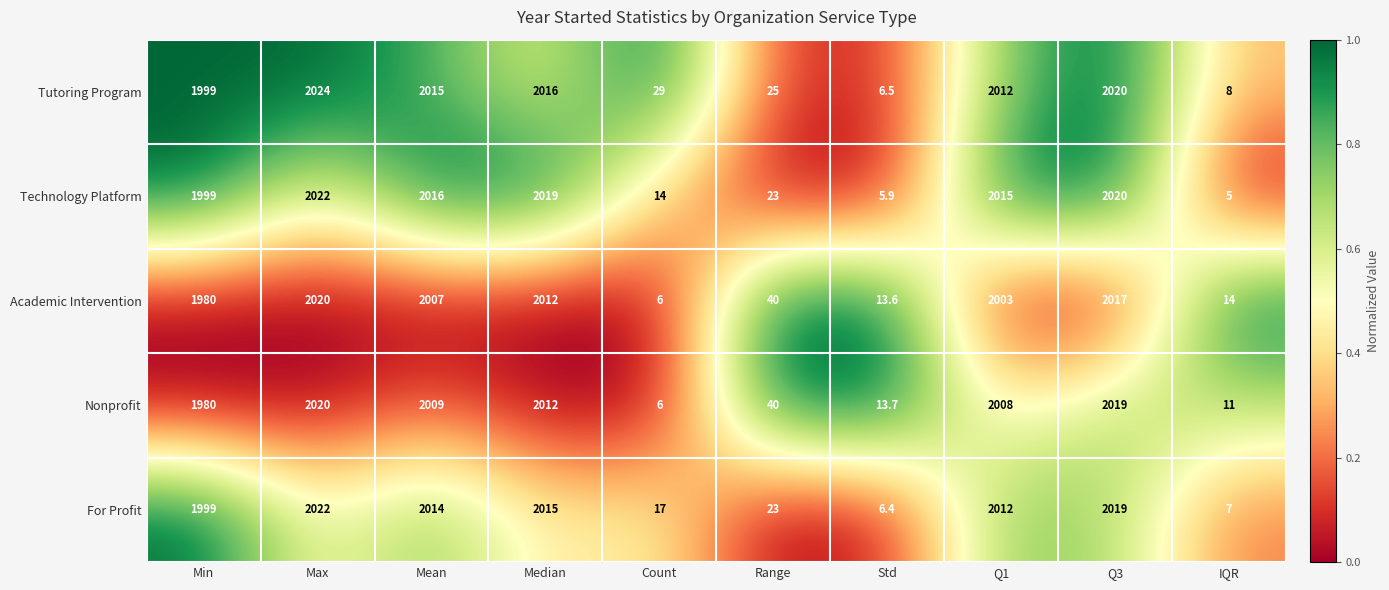

What is the sum of the Academic Intervention values at Std and Max?

2033.6